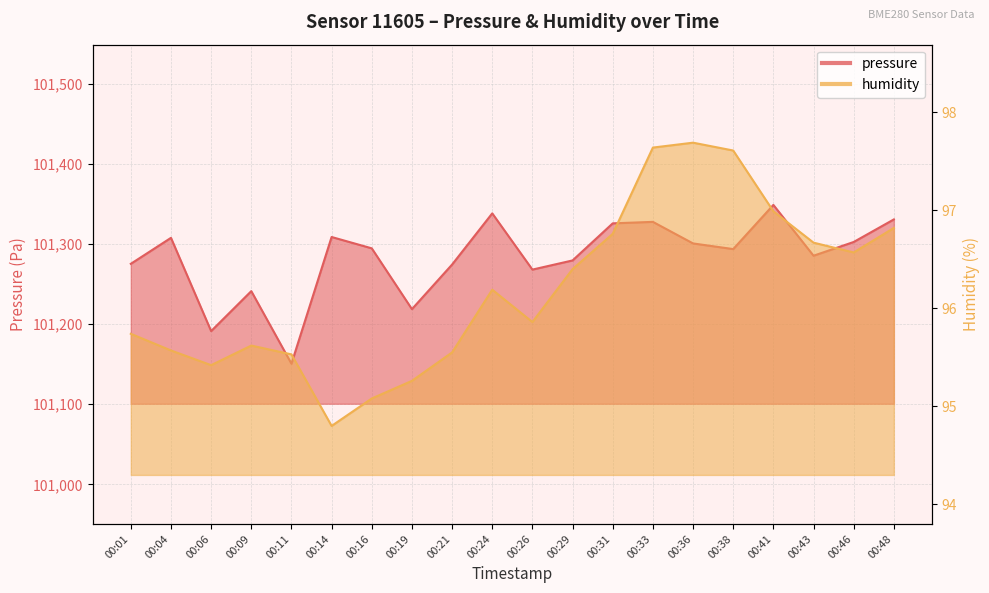

At how many categories does at least one series exceed 51032?

20